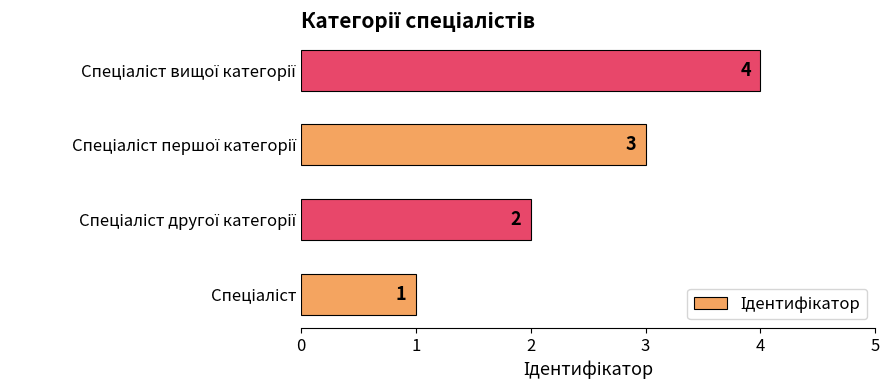

Count the values in the range 2 to 4.

3